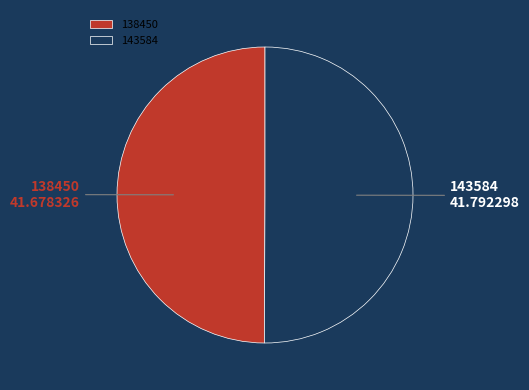

Approximately how many times larger is the value at 143584 compared to 138450?

1.0